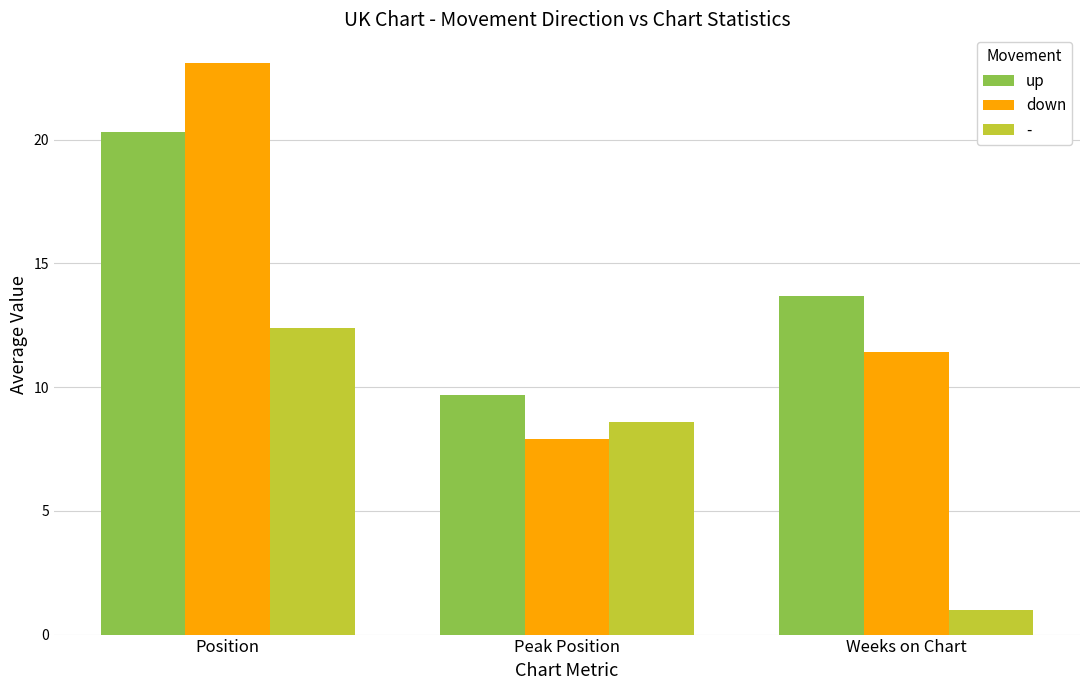

What position from the left is Position?

1